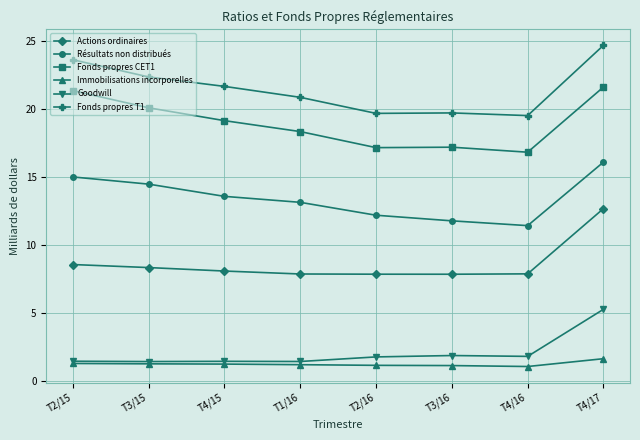

What is the total value across all series at T4/15?

65.2